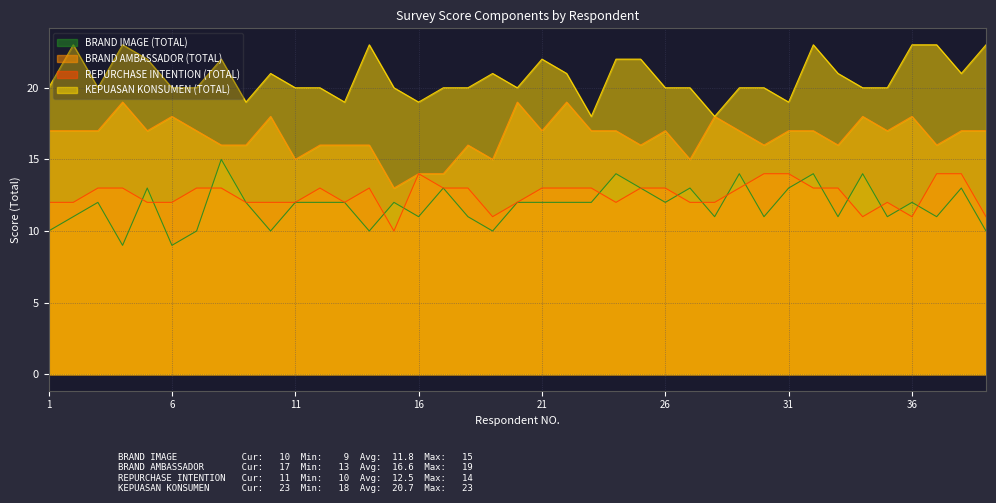

Between 3 and 33, which series saw the biggest shift?

BRAND IMAGE (TOTAL)